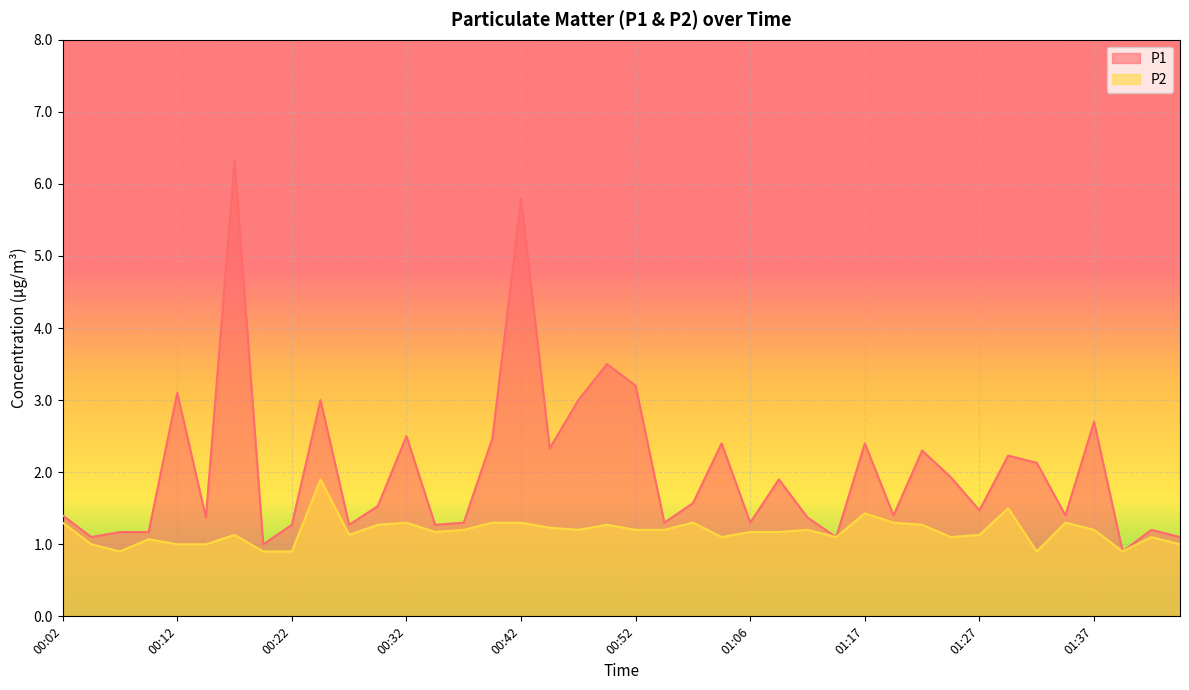

What position from the left is 00:45?

18